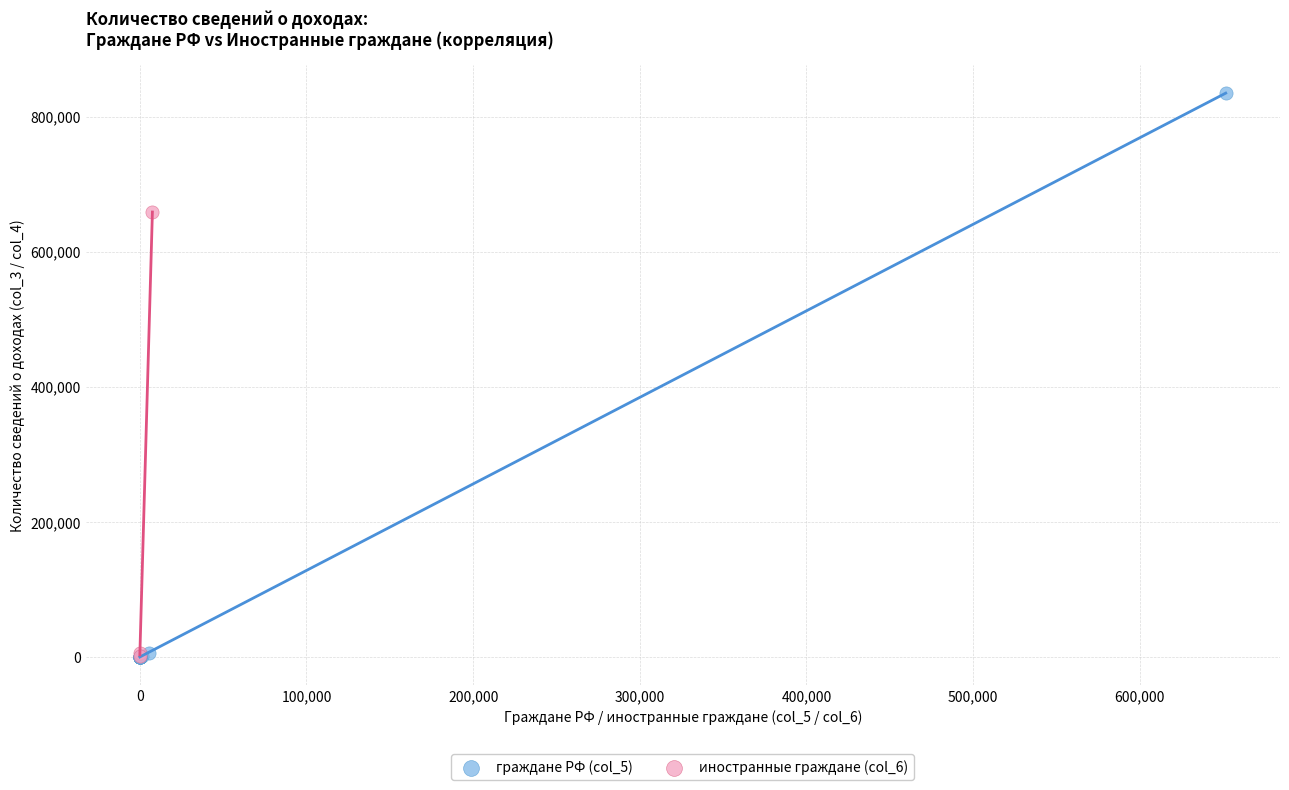

Which series has the largest Y range (max minus min)?

граждане РФ (col_5)